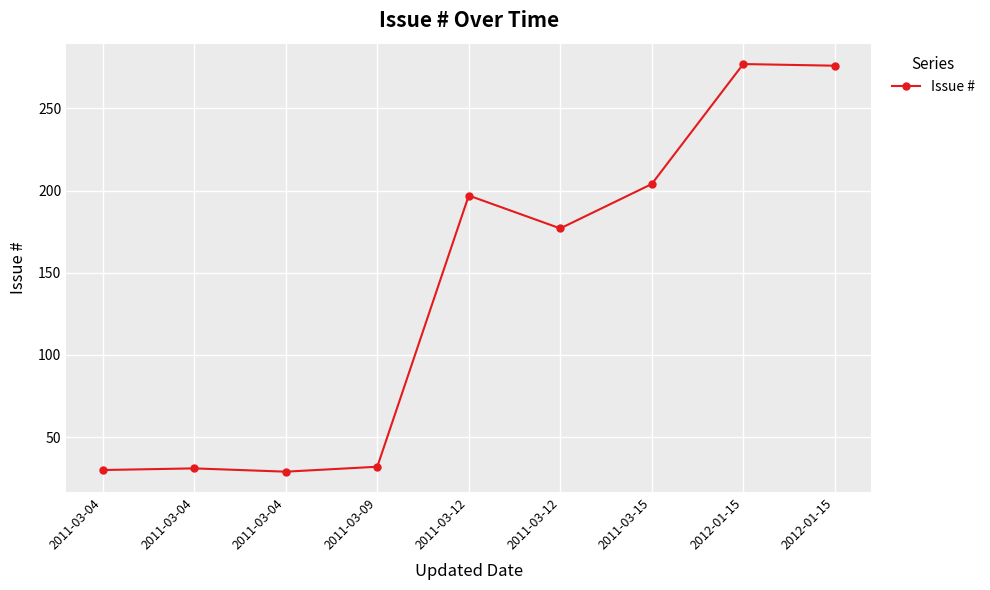

How many lines are shown in the chart?

1